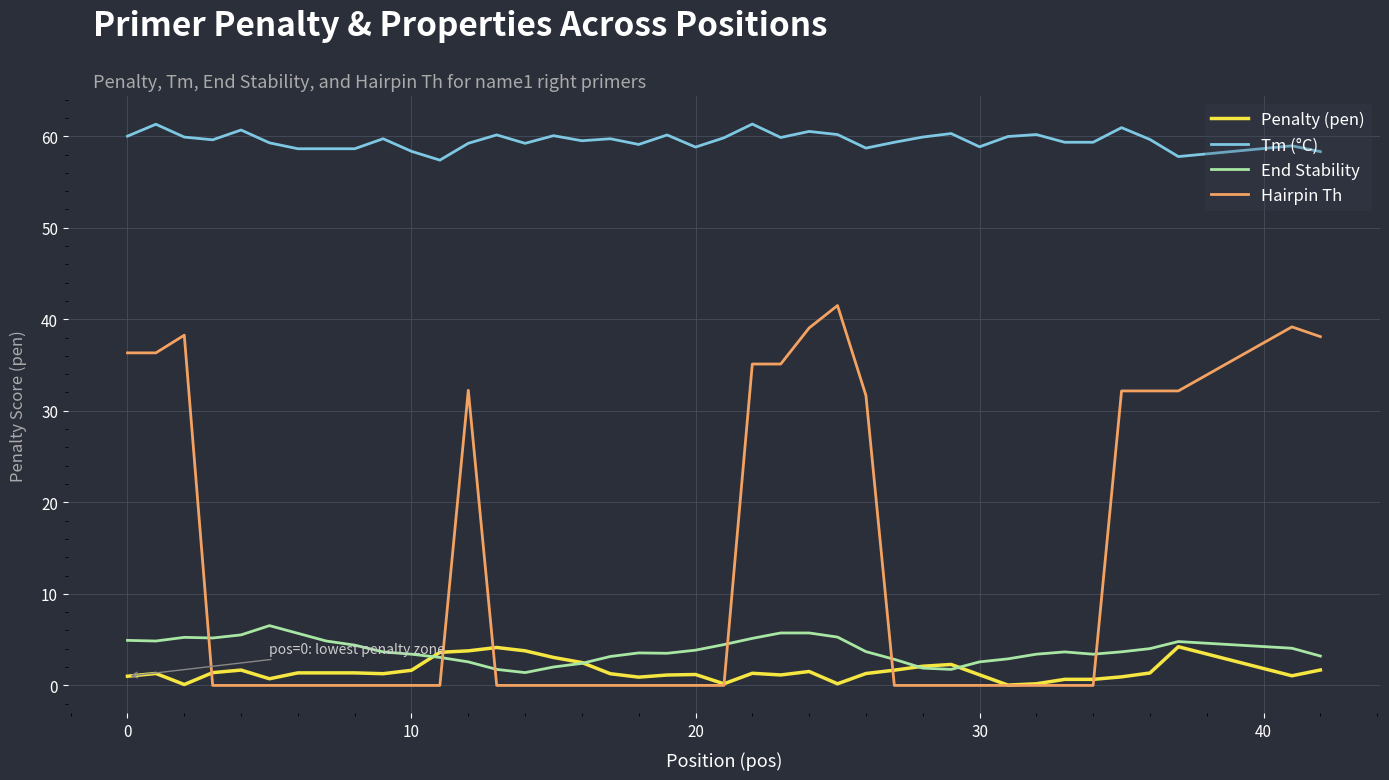

Which series has the largest total across all categories?

Tm (°C)